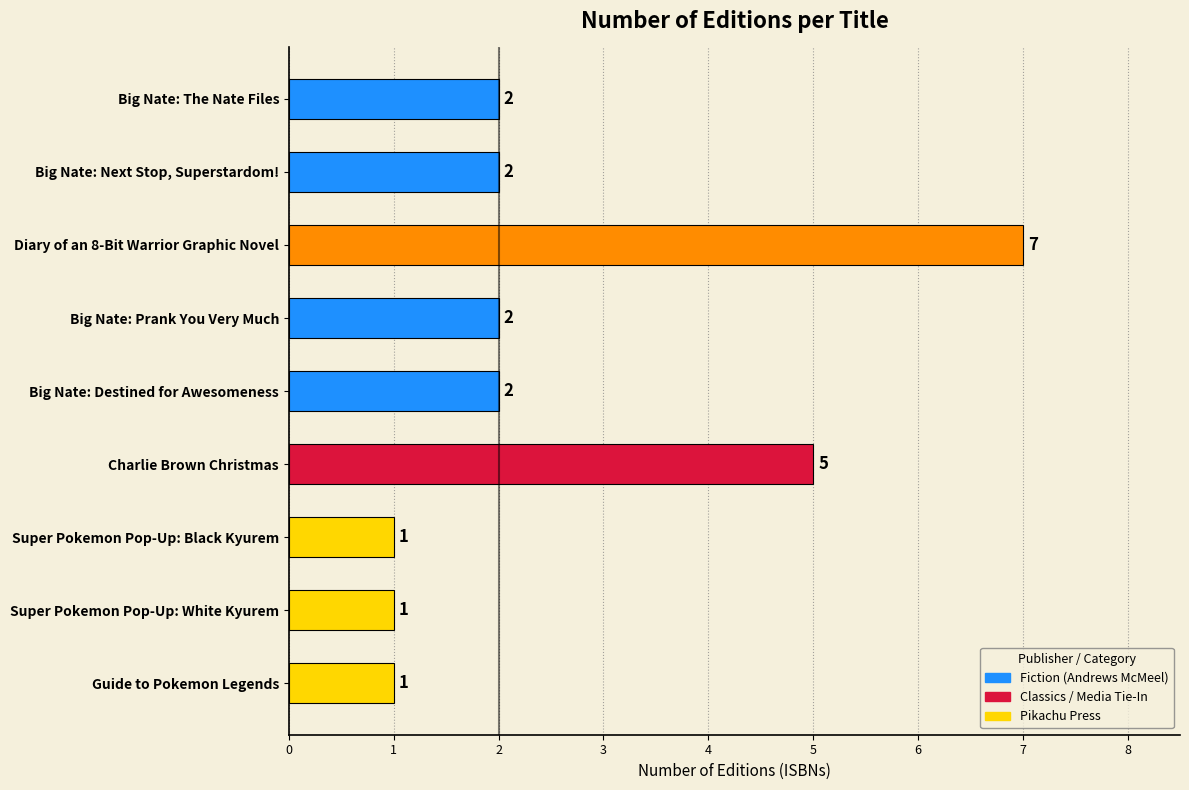

Are the bars horizontal?

Yes